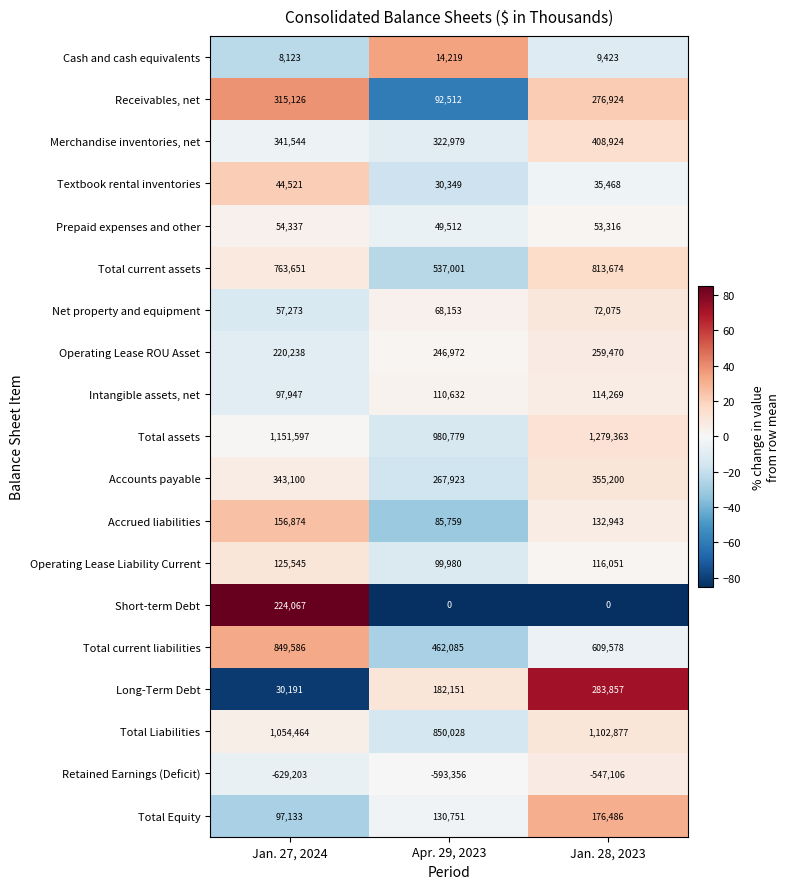

What is the maximum value shown in the chart?

1279363